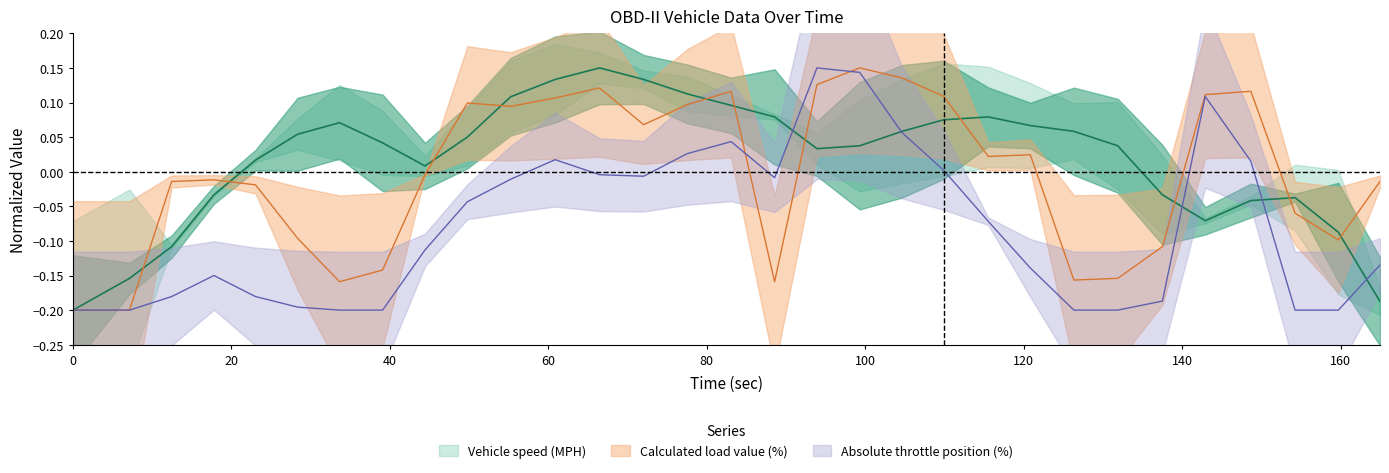

How many values in Calculated load value (%) are below zero?

16